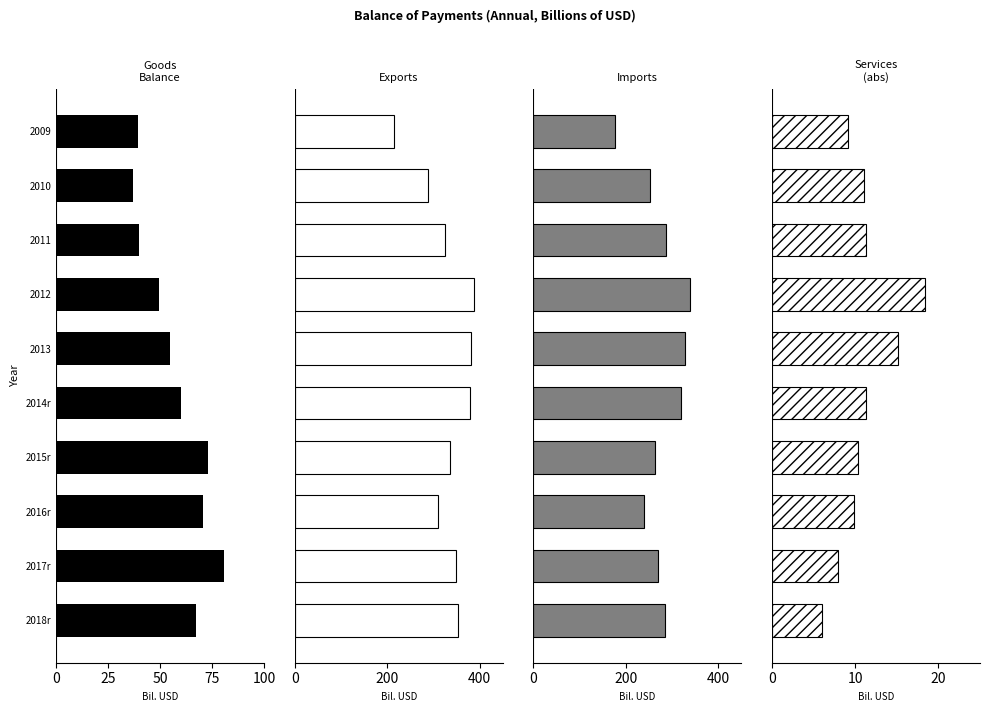

What is the minimum value for Goods Balance?

37.0